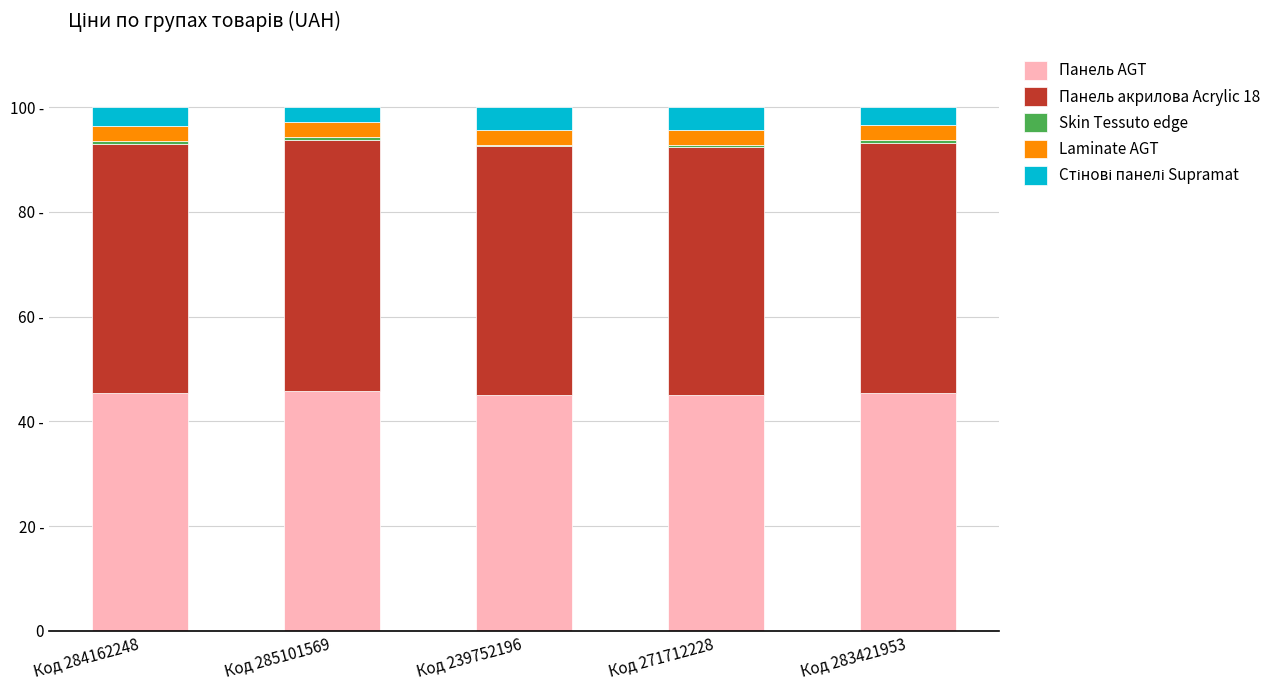

What is the difference between the maximum and minimum values in the Панель акрилова Acrylic 18 series?

0.7